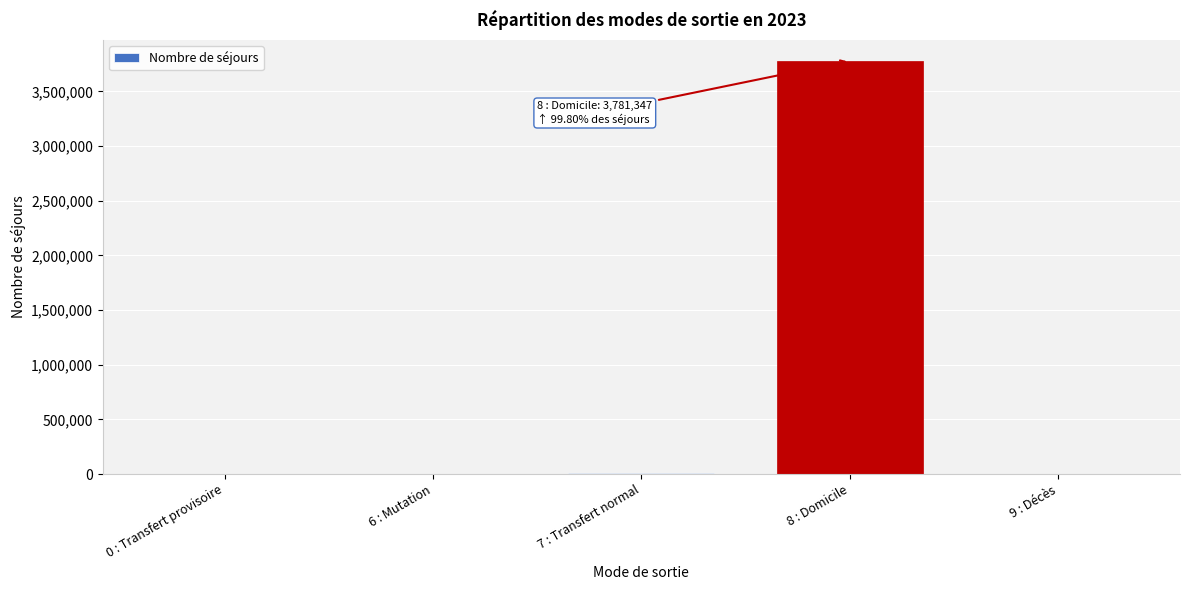

Which category has the highest value across all series?

8 : Domicile